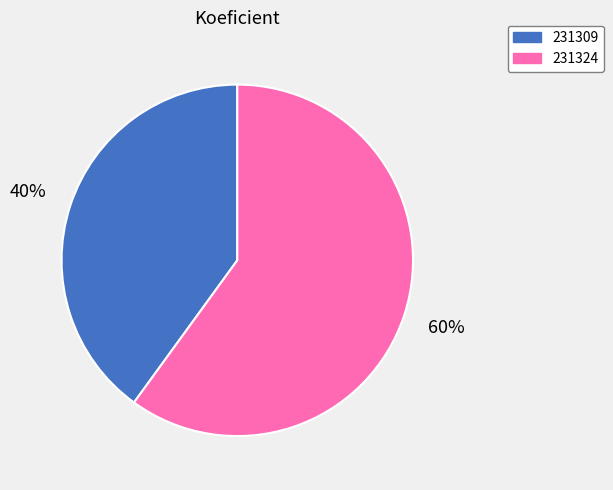

The 231324 slice represents 52% of the pie. True or false?

False